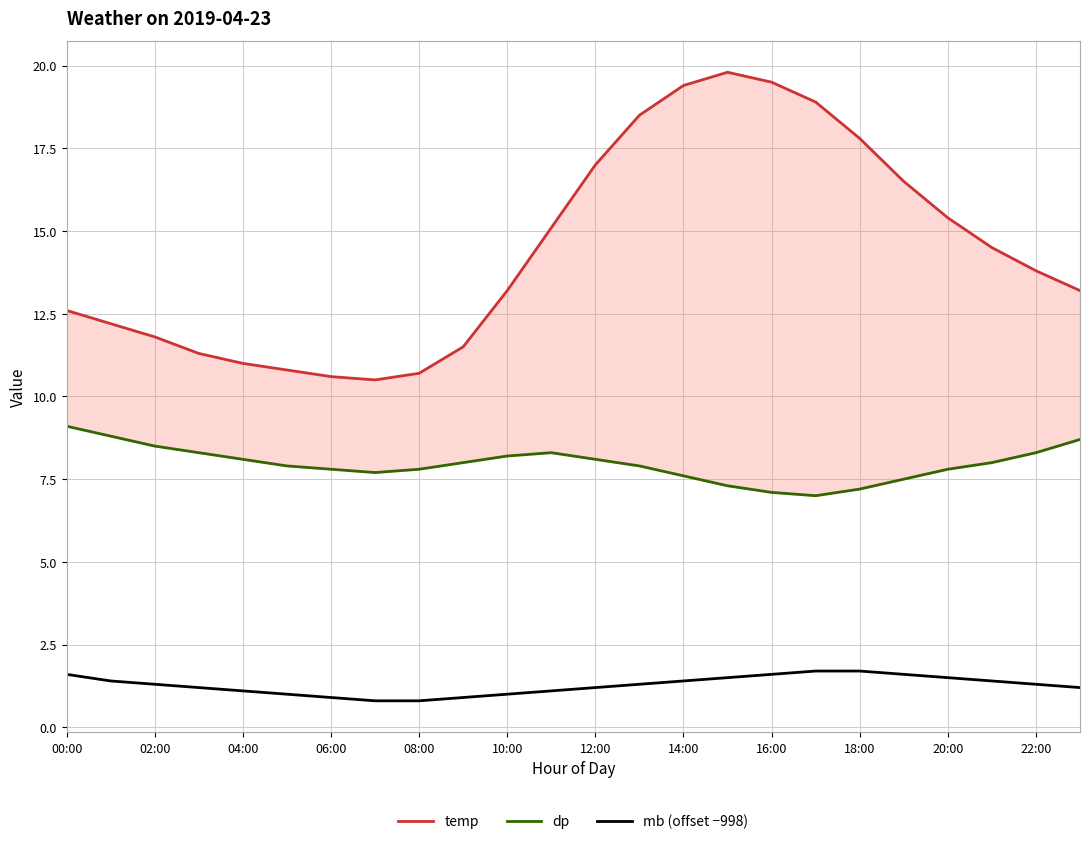

How many data points in dp are above 8?

10